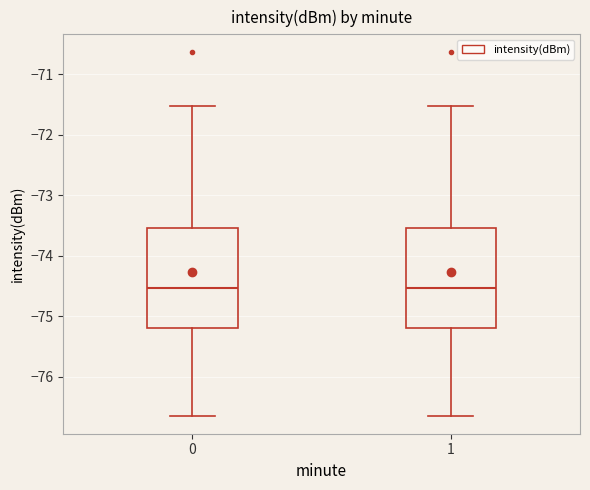

Reading left to right, transcribe this box plot: for each box, give where its median line is, the range the box spans, and where its two whiskers end, as read against the y-axis. The values are not printed on the chart, so give them approximately, as read against the axis.

0: median -74.5, box -75.2 to -73.5, whiskers -76.6 to -71.5
1: median -74.5, box -75.2 to -73.5, whiskers -76.6 to -71.5